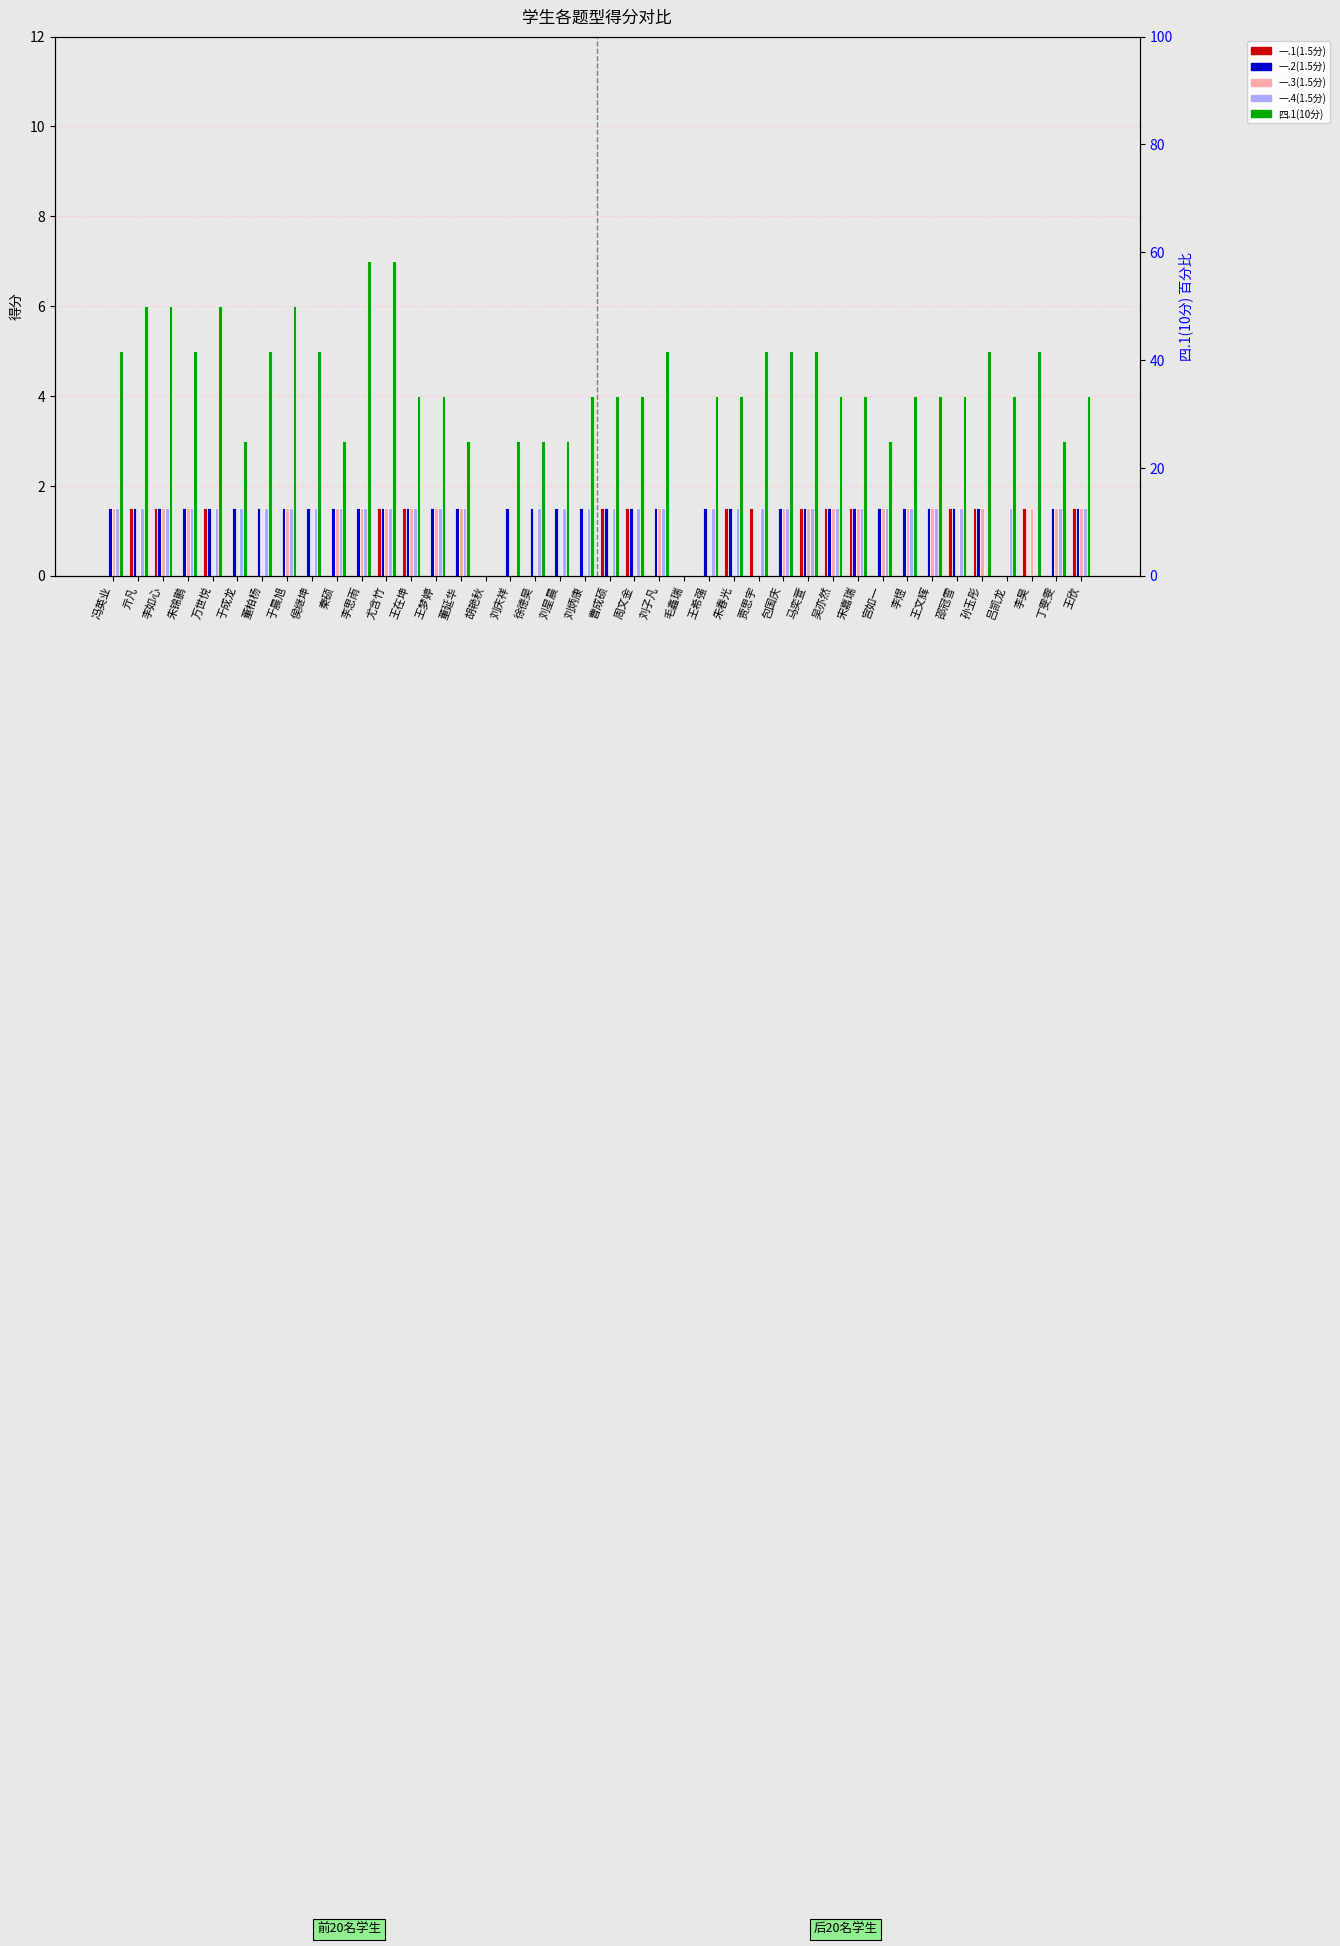

What position from the left is 马奕萱?

29